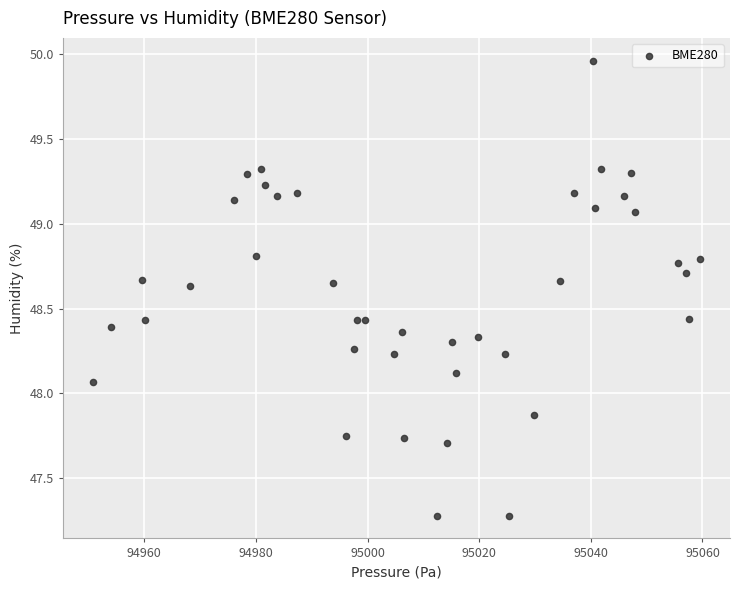

What is the range of Y values (max minus min)?

2.7